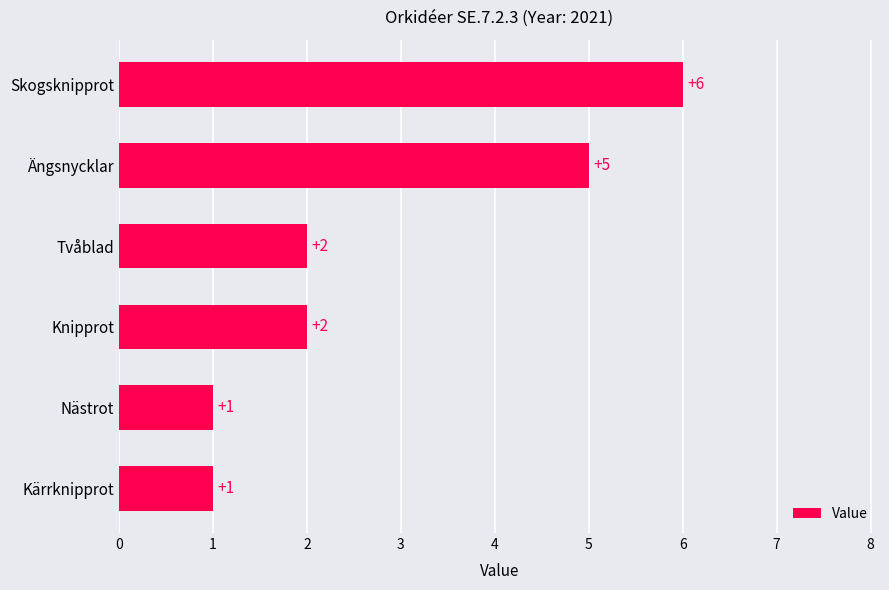

How many series are shown in this chart?

1